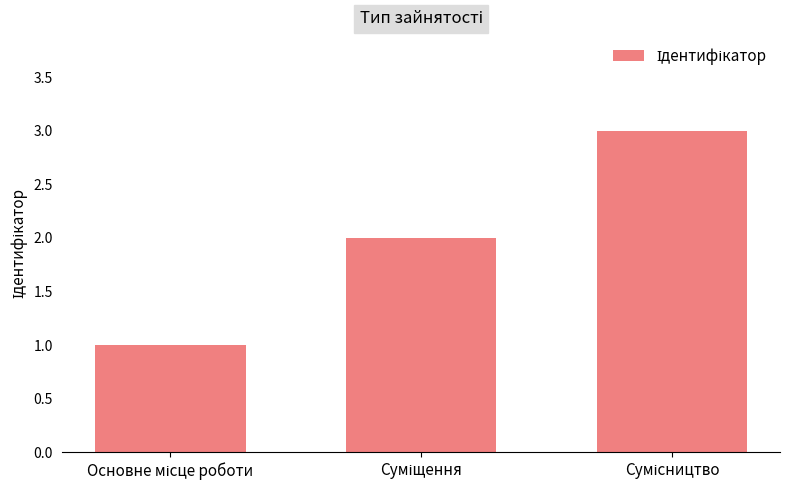

How many distinct data groups are displayed?

1